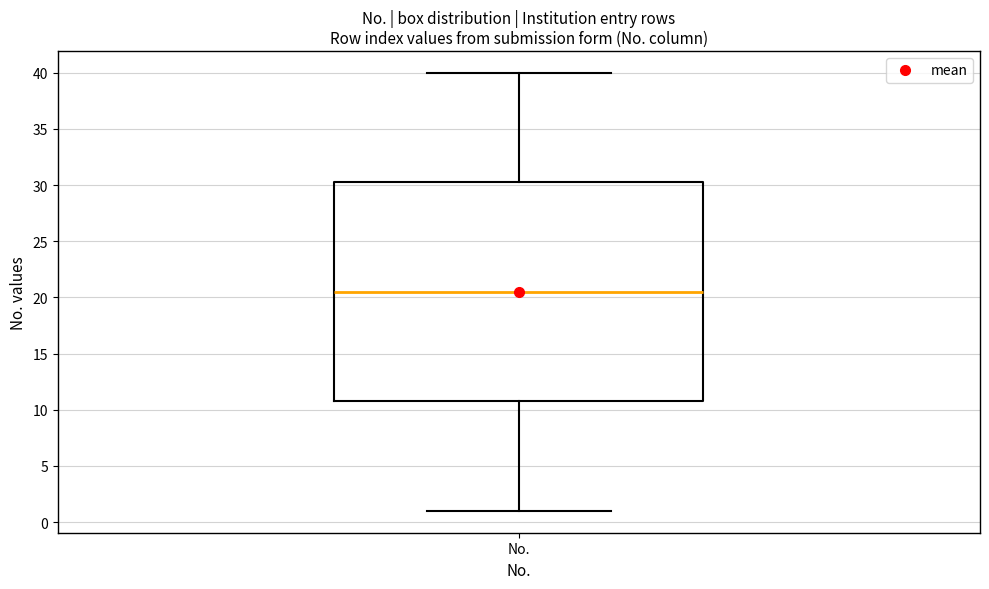

Transcribe this box plot: give where the median line is, the range the box spans, and where the two whiskers end, as read against the y-axis. The values are not printed on the chart, so give them approximately, as read against the axis.

median 20.5, box 11.0 to 30.5, whiskers 1.0 to 40.0